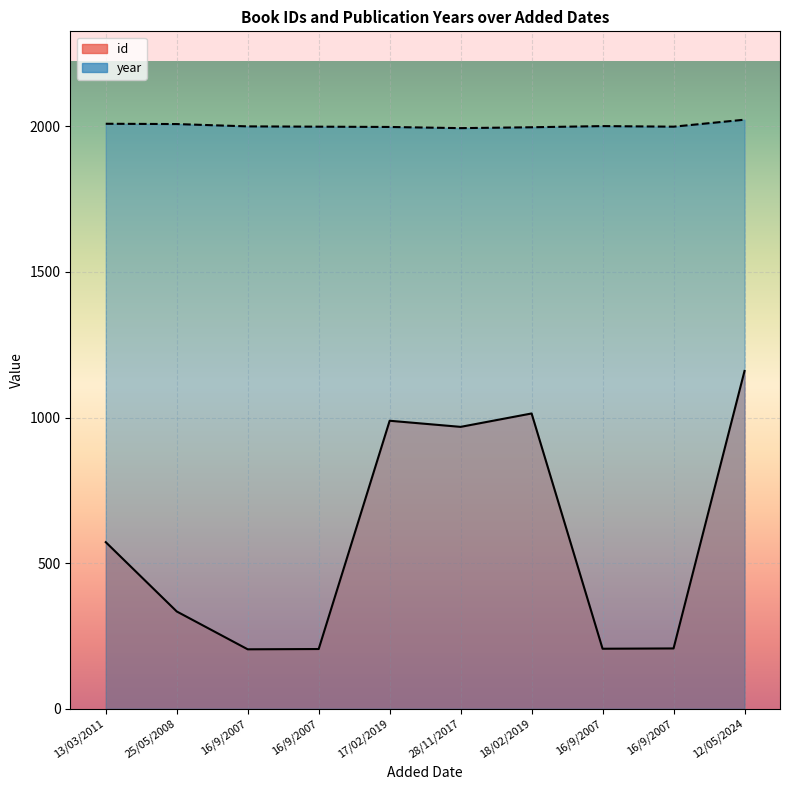

What is the total value across all series at 28/11/2017?

2962